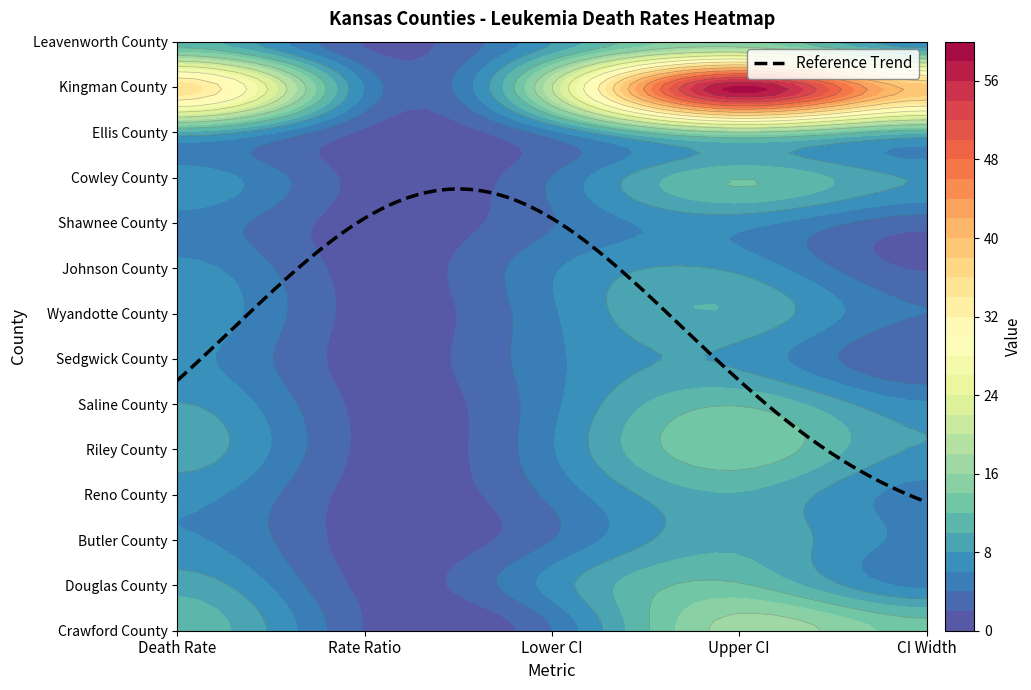

How many series are shown in this chart?

14